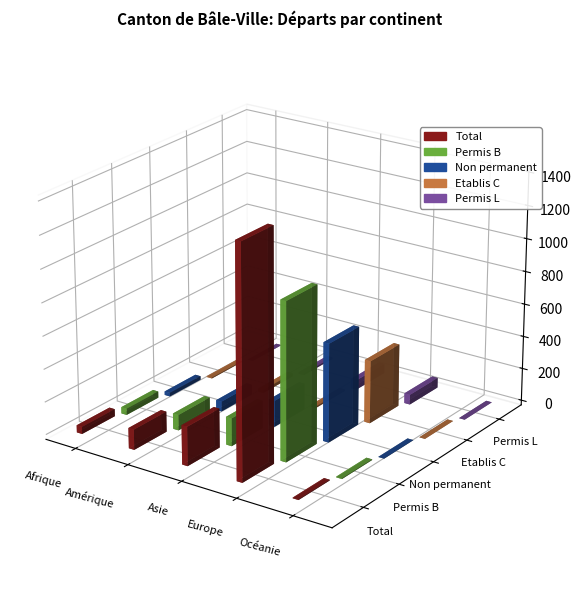

What is the average value of the Etablis C series?

83